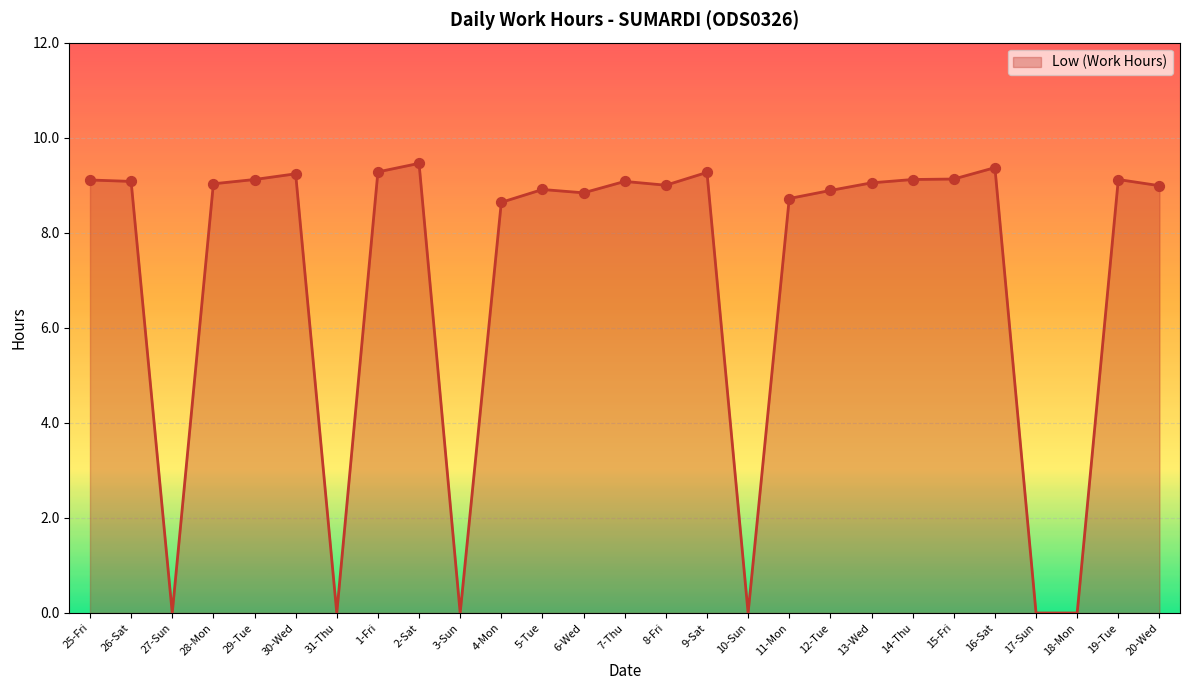

Between 30-Wed and 17-Sun, which is larger?

30-Wed